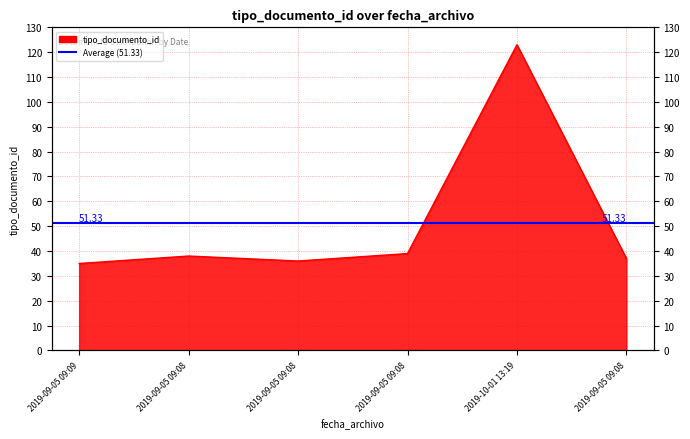

Rank the categories by value from highest to lowest.

2019-10-01 13:19, 2019-09-05 09:08, 2019-09-05 09:08, 2019-09-05 09:08, 2019-09-05 09:08, 2019-09-05 09:09